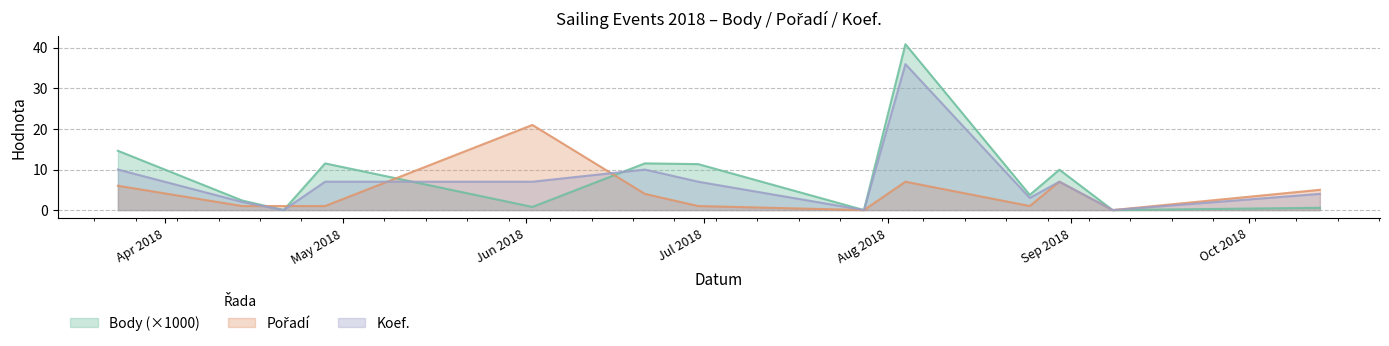

Reading left to right, extract all data points from this chart.

Body: 2018-03-24=14.6	2018-04-14=2.4	2018-04-21=0.0	2018-04-28=11.5	2018-06-02=0.8	2018-06-21=11.5	2018-06-30=11.3	2018-07-28=0.0	2018-08-04=40.9	2018-08-25=3.7	2018-08-30=10.0	2018-09-08=0.0	2018-10-13=0.6
Pořadí: 2018-03-24=6.0	2018-04-14=1.0	2018-04-21=1.0	2018-04-28=1.0	2018-06-02=21.0	2018-06-21=4.0	2018-06-30=1.0	2018-07-28=0.0	2018-08-04=7.0	2018-08-25=1.0	2018-08-30=7.0	2018-09-08=0.0	2018-10-13=5.0
Koef.: 2018-03-24=10.0	2018-04-14=2.0	2018-04-21=0.0	2018-04-28=7.0	2018-06-02=7.0	2018-06-21=10.0	2018-06-30=7.0	2018-07-28=0.0	2018-08-04=36.0	2018-08-25=3.0	2018-08-30=7.0	2018-09-08=0.0	2018-10-13=4.0